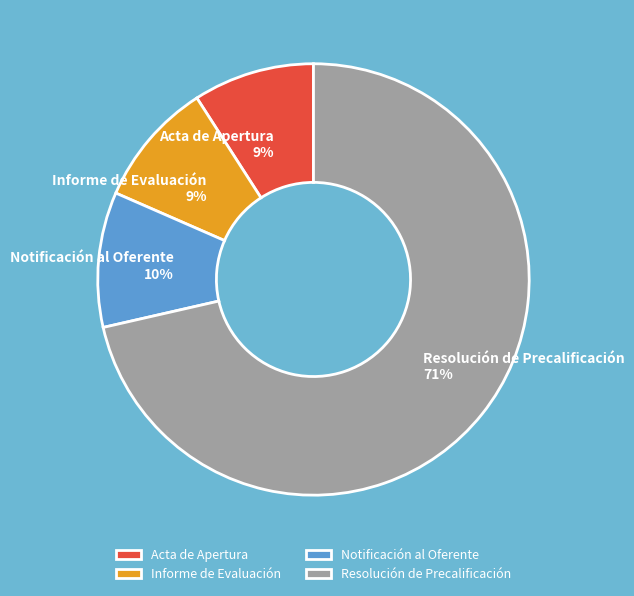

To the nearest percent, what is the difference between the Acta de Apertura and Notificación al Oferente slice percentages?

1%